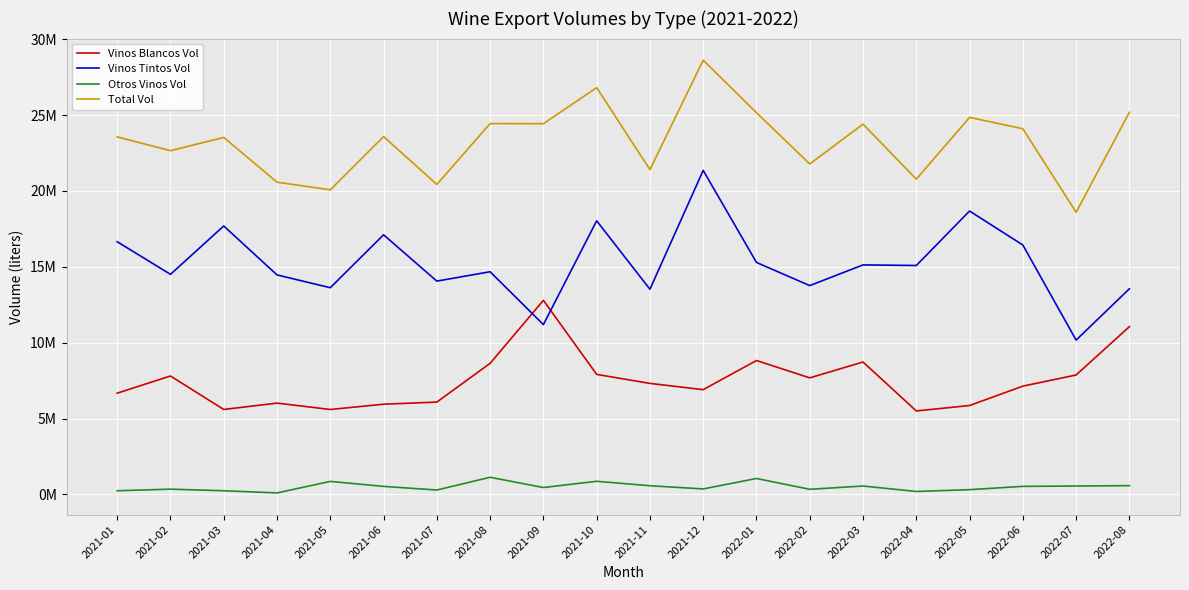

What position from the left is 2021-05?

5